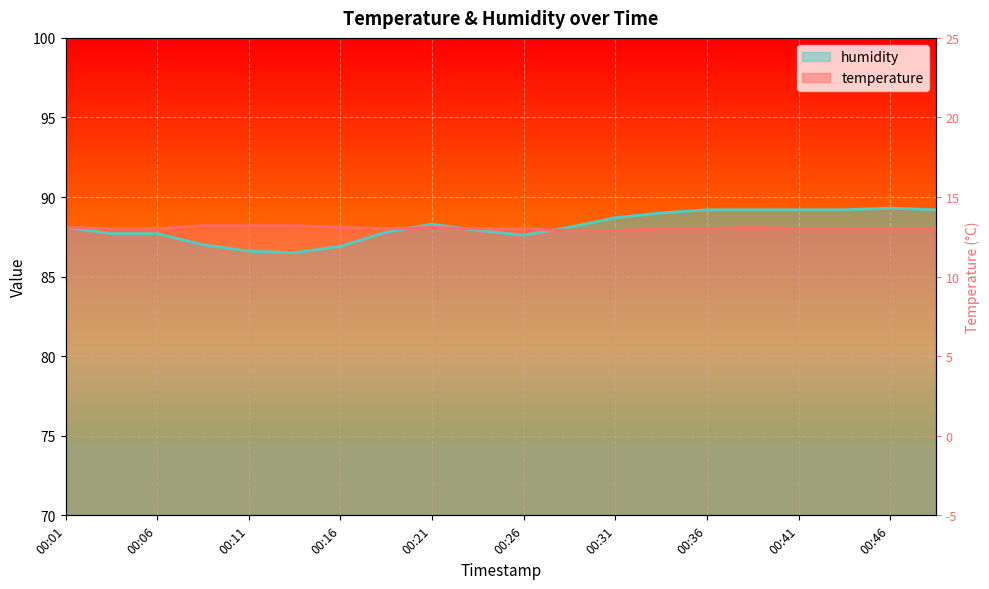

List the series in order of their peak value, lowest first.

temperature, humidity